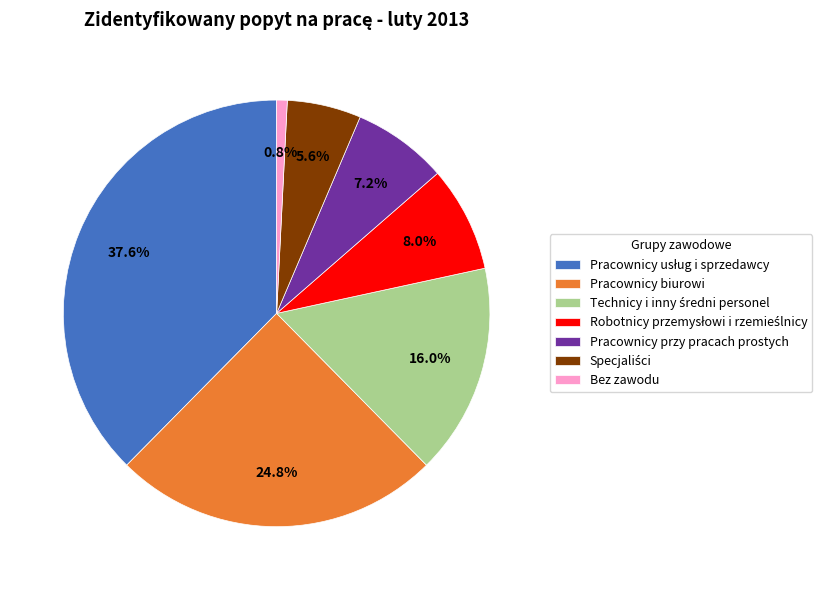

Approximately how many times larger is the value at Pracownicy przy pracach prostych compared to Pracownicy biurowi?

0.3